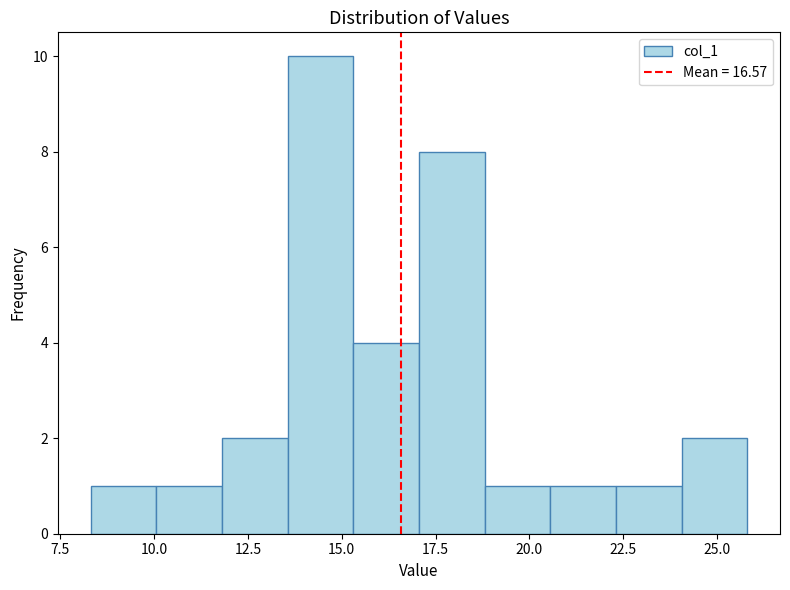

Read against the x-axis, roughly where is the centre of the tallest bar?

14.5